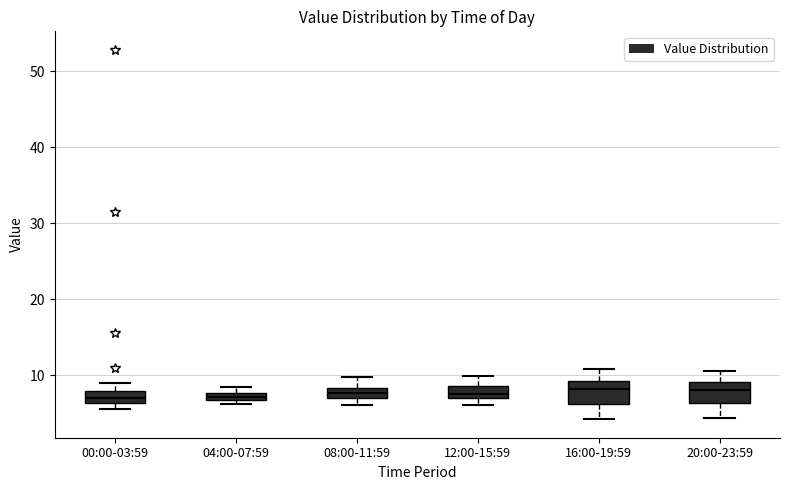

Where is the lower edge of the box for 12:00-15:59 on the y-axis? The values are not printed on the chart, so give them approximately, as read against the axis.

7